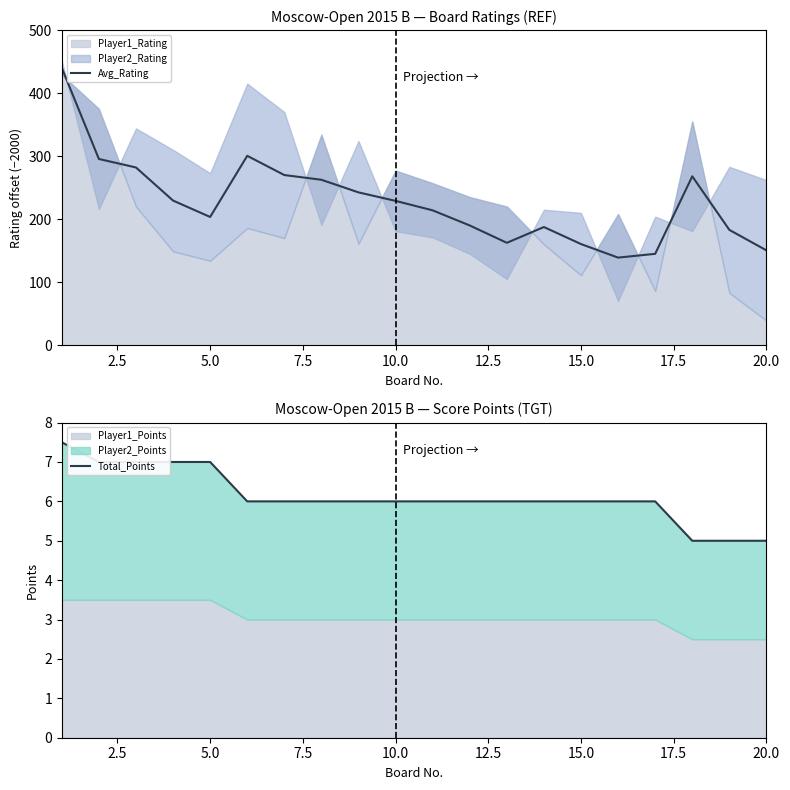

Which series has the largest range (max minus min)?

Avg_Rating